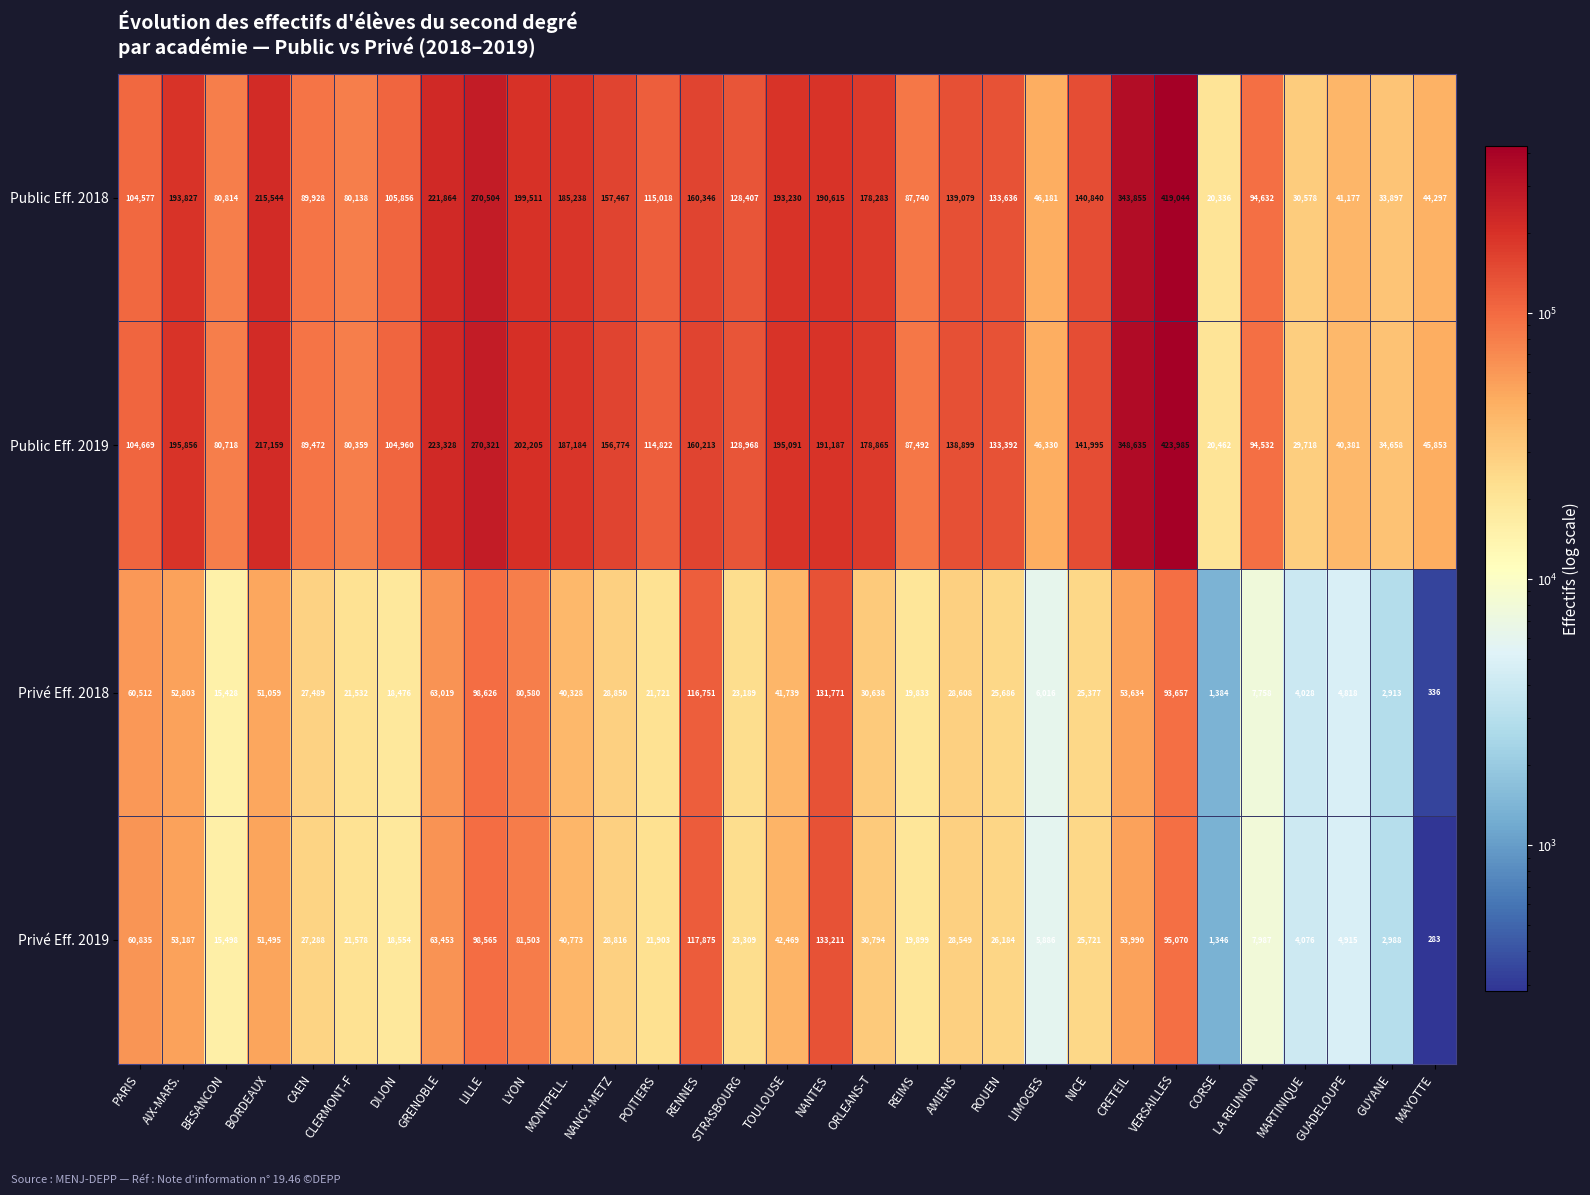

How many values in the Public Eff. 2019 series are below 133392?

15